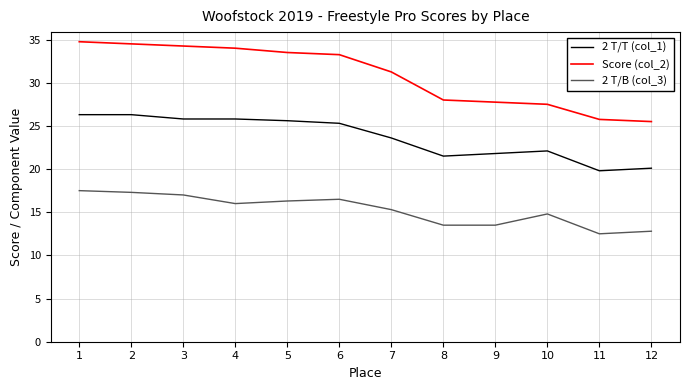

Which series has the largest range (max minus min)?

Score (col_2)